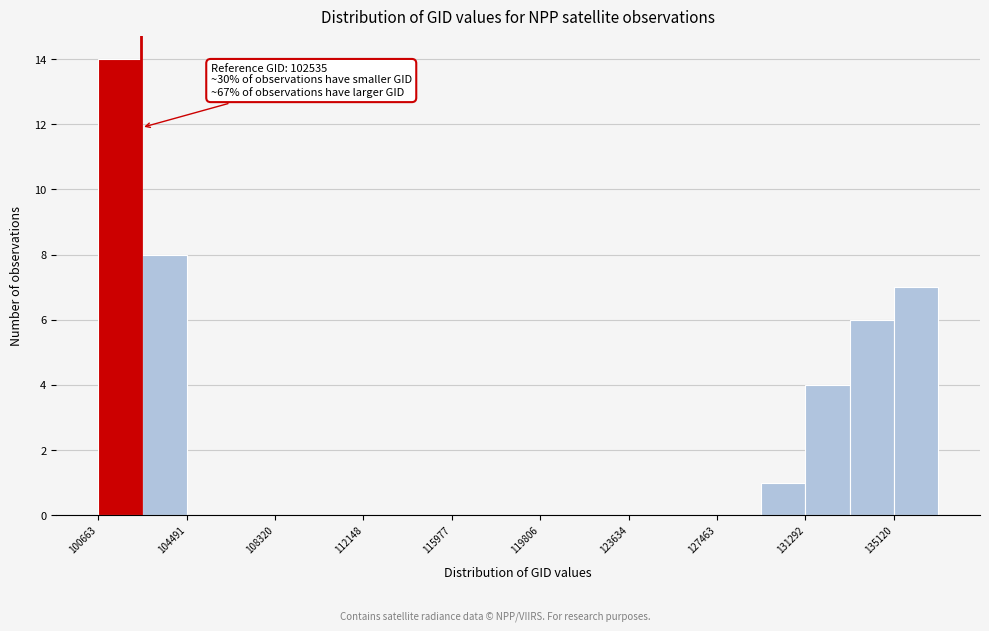

Read against the x-axis, roughly where is the centre of the tallest bar?

101500